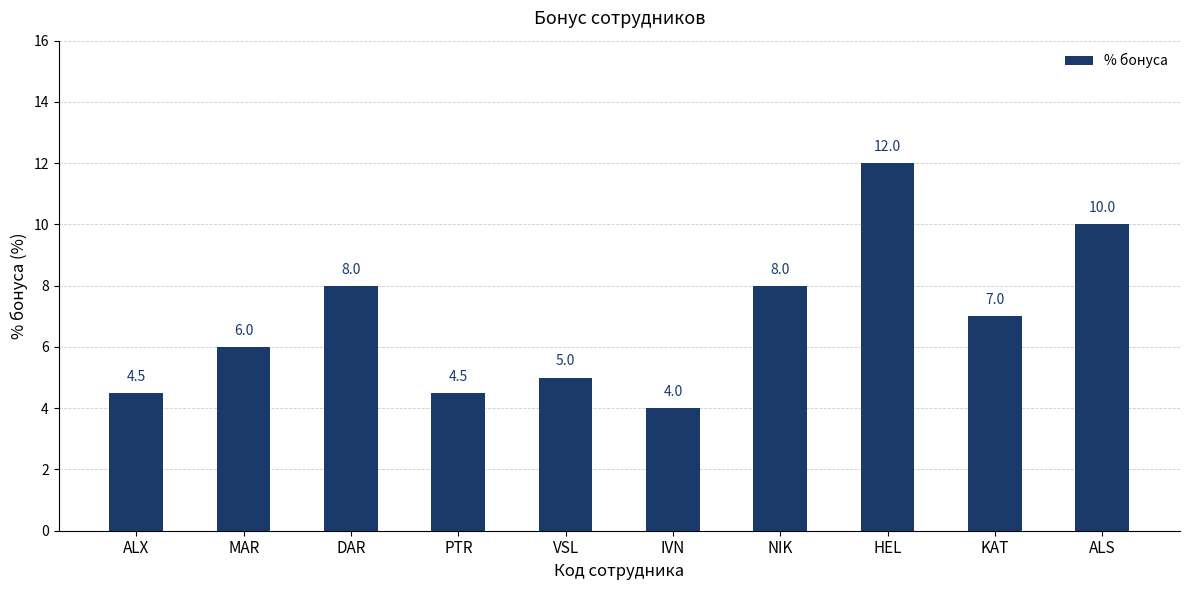

Which has a higher value, ALX or NIK?

NIK